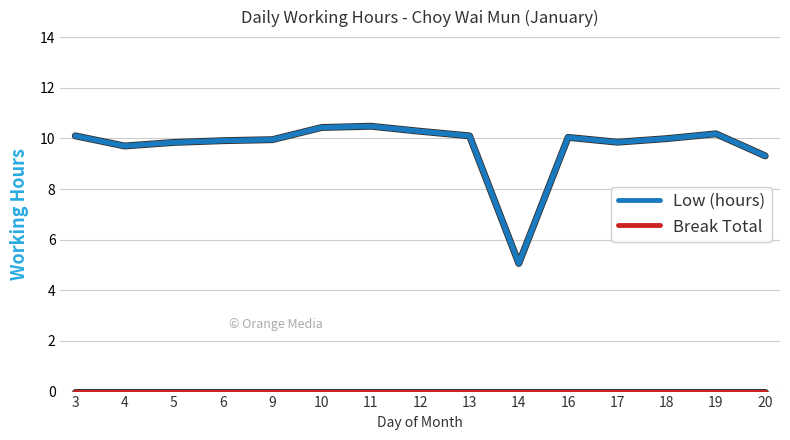

What is the difference between the second highest and second lowest values in the Low (hours) series?

1.1